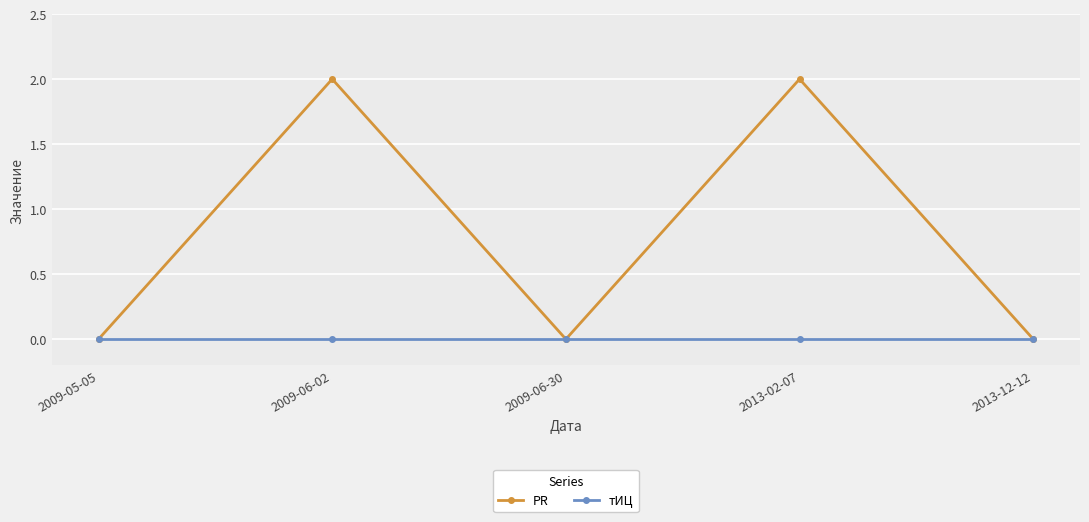

Which series changed the most between 2009-05-05 and 2009-06-02?

PR